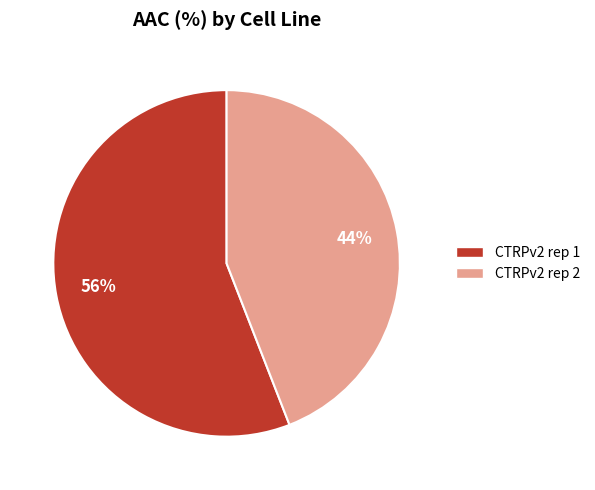

What is the largest slice in the pie chart?

CTRPv2 rep 1